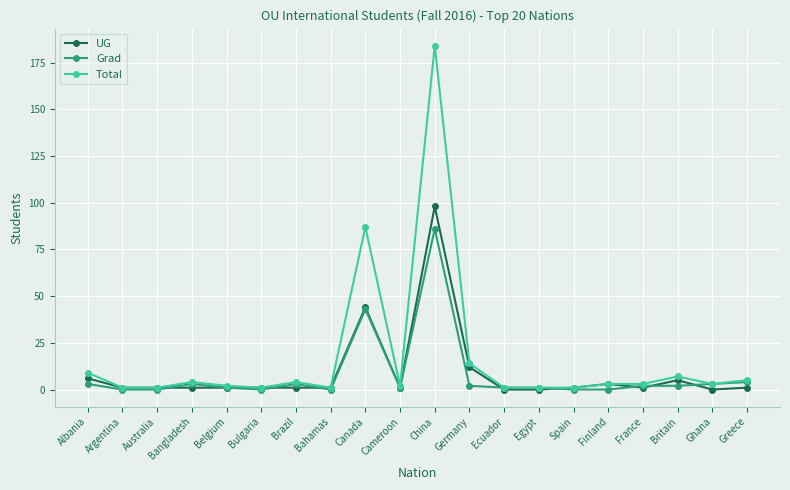

What is the difference between the maximum and minimum values in the Total series?

183